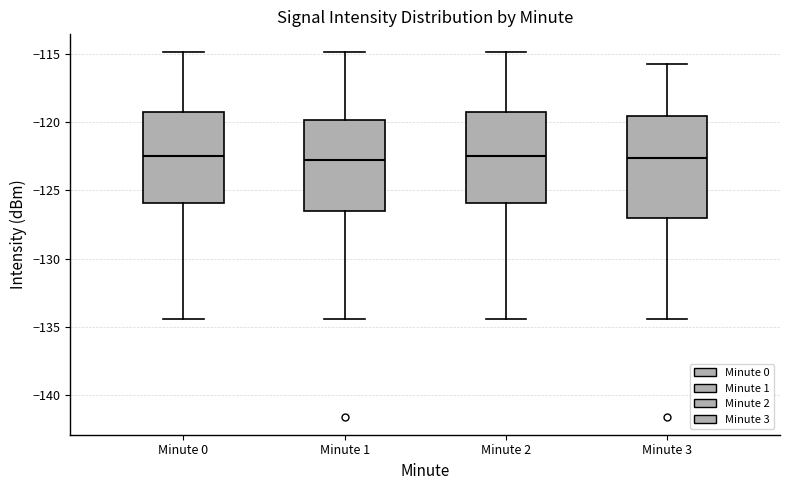

Which box is the tallest, from its lower edge to its upper edge?

Minute 3